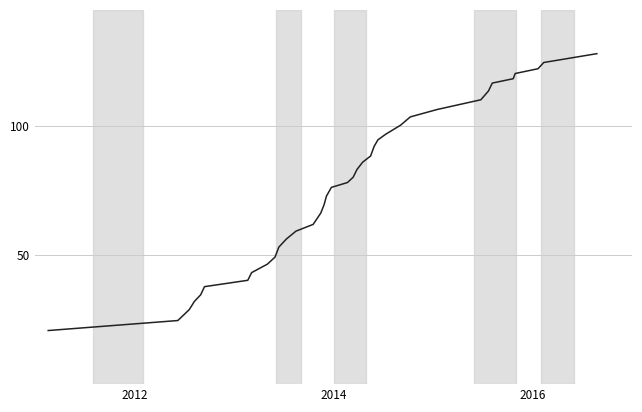

How many lines are shown in the chart?

1